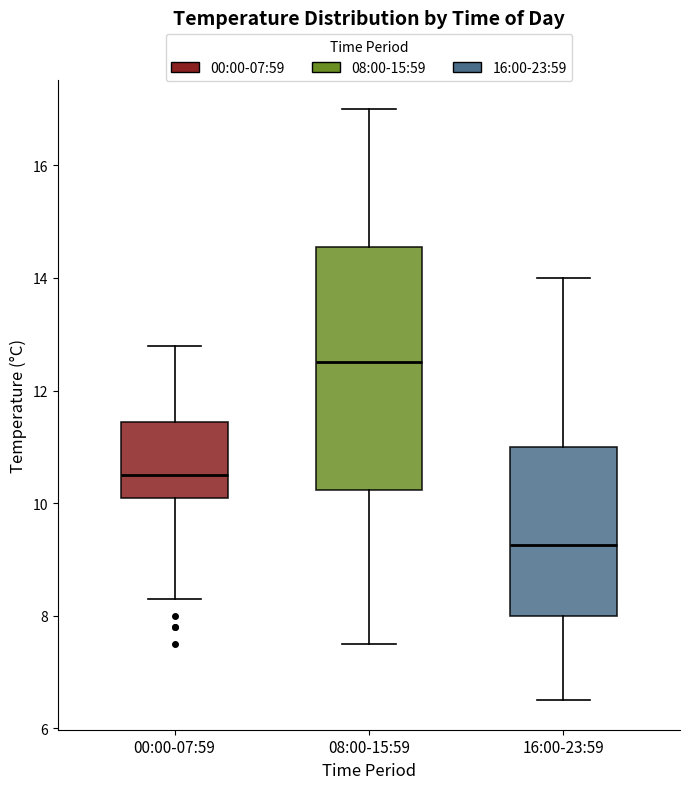

Comparing the boxes themselves (not the whiskers), which one is the tallest?

08:00-15:59